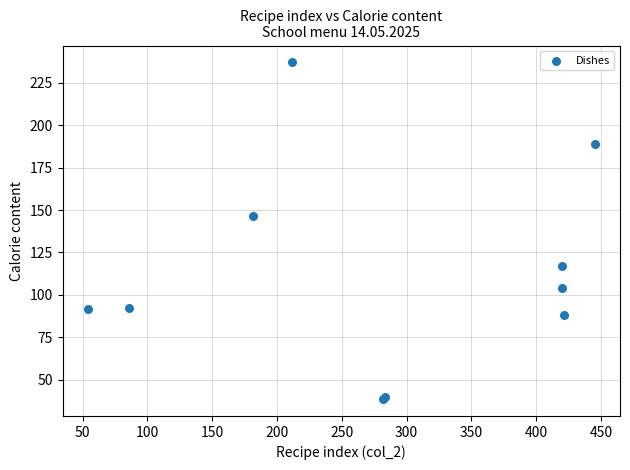

What Y value in the scatter plot is closest to 137?

146.3